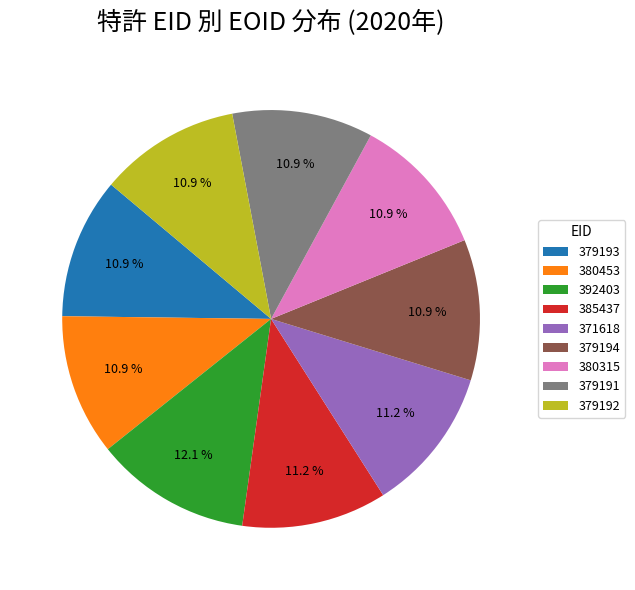

How many slices are in this pie chart?

9